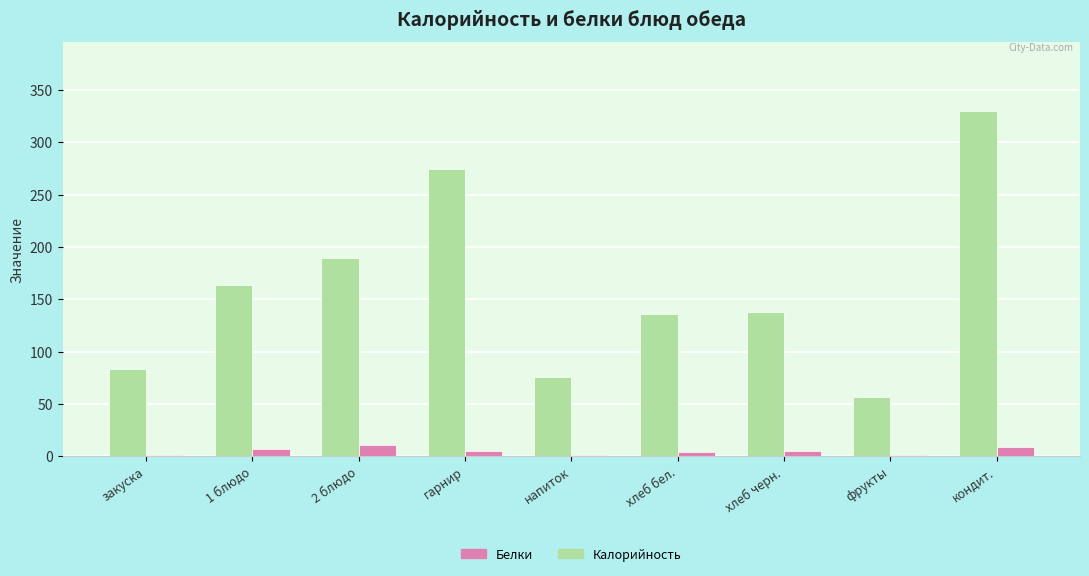

Which series has the largest total across all categories?

Калорийность